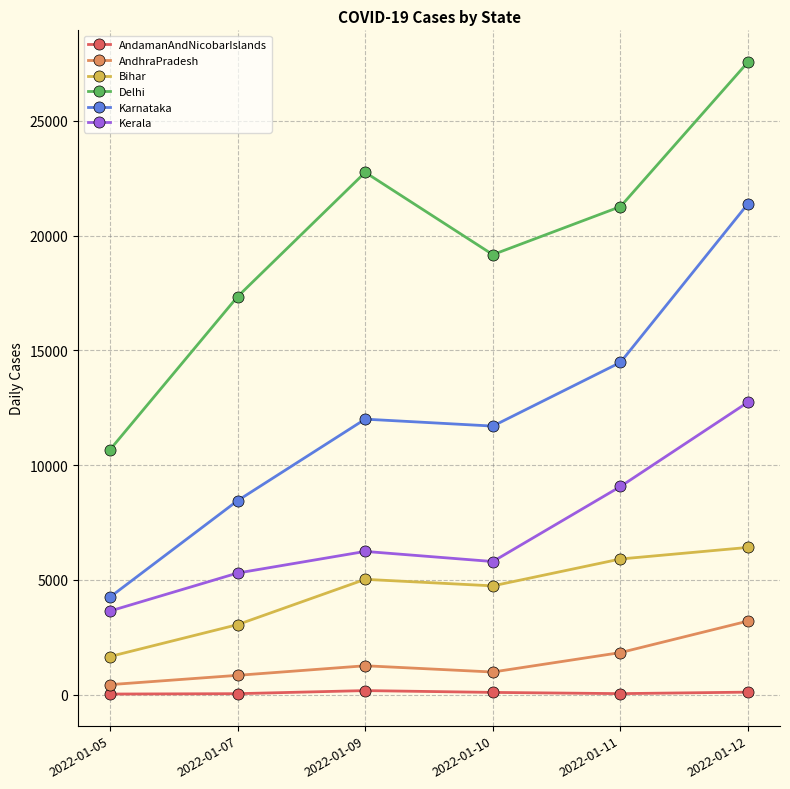

What is the value of the Bihar point at the 2nd from the left?

3048